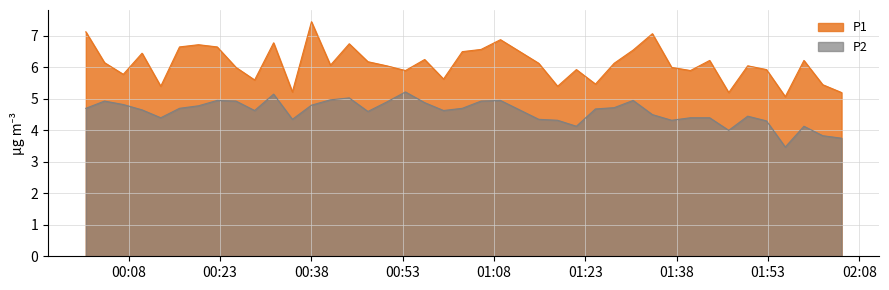

Rank the categories by P2 value from highest to lowest.

2023-06-19T00:53:28, 2023-06-19T00:31:49, 2023-06-19T00:44:14, 2023-06-19T00:41:09, 2023-06-19T00:22:33, 2023-06-19T01:09:04, 2023-06-19T01:30:51, 2023-06-19T00:04:03, 2023-06-19T00:25:38, 2023-06-19T01:05:53, 2023-06-19T00:50:23, 2023-06-19T00:56:37, 2023-06-19T00:07:08, 2023-06-19T00:38:02, 2023-06-19T00:19:29, 2023-06-19T01:27:44, 2023-06-19T00:00:59, 2023-06-19T00:16:22, 2023-06-19T01:02:48, 2023-06-19T01:24:40, 2023-06-19T00:10:13, 2023-06-19T00:28:42, 2023-06-19T00:59:43, 2023-06-19T00:47:18, 2023-06-19T01:34:01, 2023-06-19T01:49:40, 2023-06-19T00:13:17, 2023-06-19T01:40:16, 2023-06-19T01:43:25, 2023-06-19T00:34:54, 2023-06-19T01:15:21, 2023-06-19T01:18:27, 2023-06-19T01:37:10, 2023-06-19T01:52:45, 2023-06-19T01:21:32, 2023-06-19T01:58:54, 2023-06-19T01:46:33, 2023-06-19T02:01:59, 2023-06-19T02:05:05, 2023-06-19T01:55:50